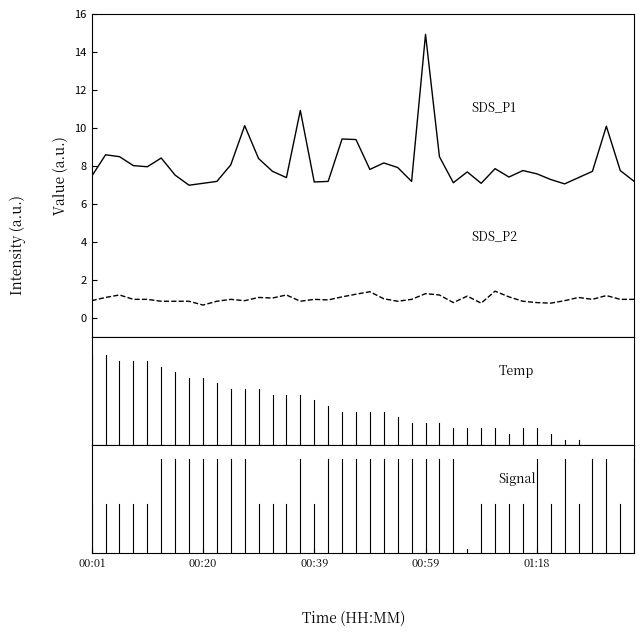

What is the greatest value displayed?

14.9